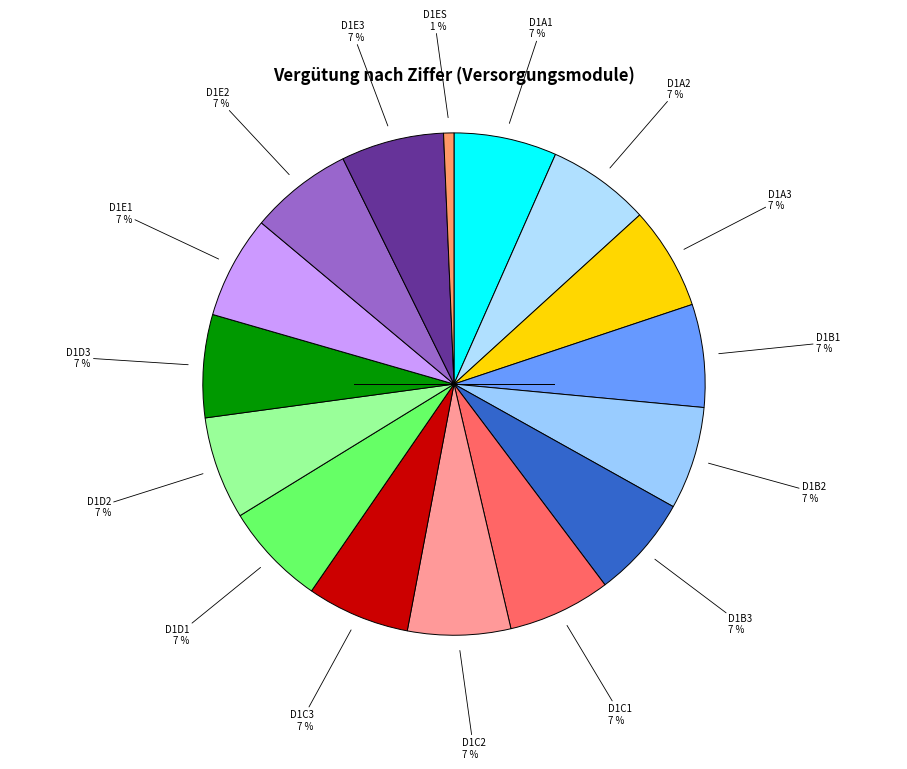

How many segments does this pie chart have?

16